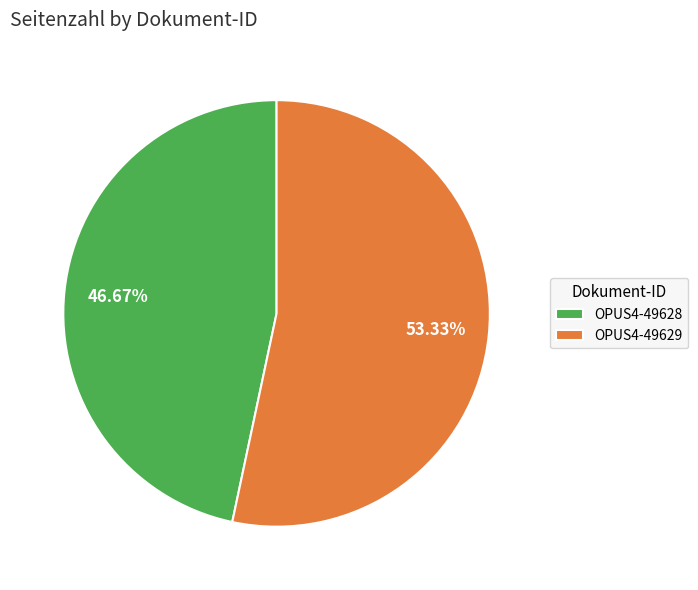

Which slice is the smallest?

OPUS4-49628